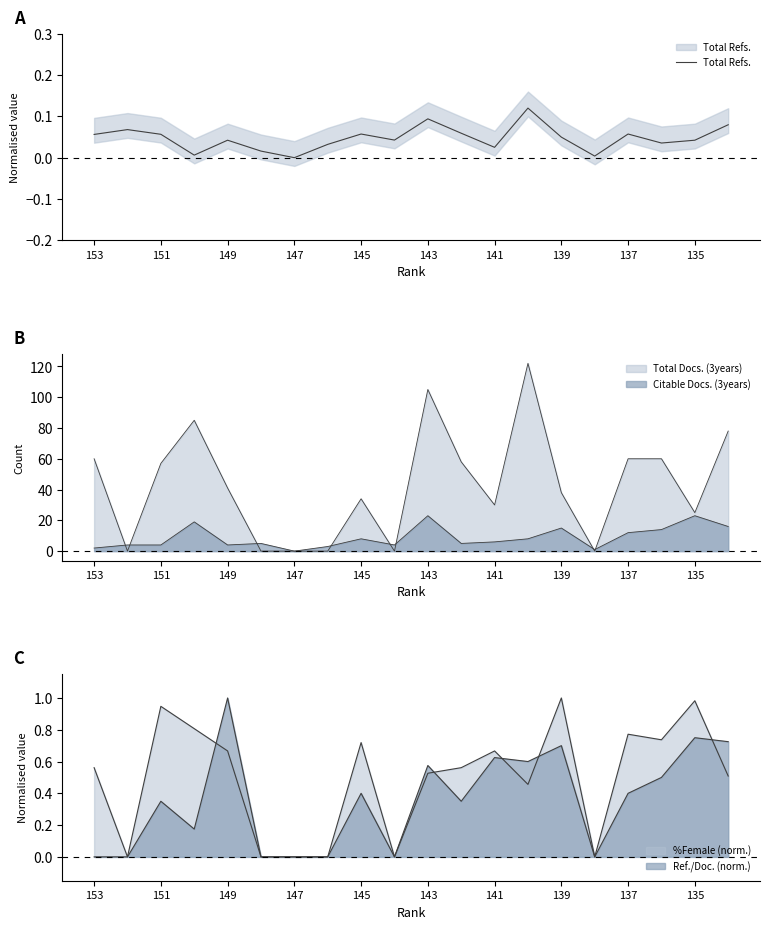

What position from the right is 17?

3